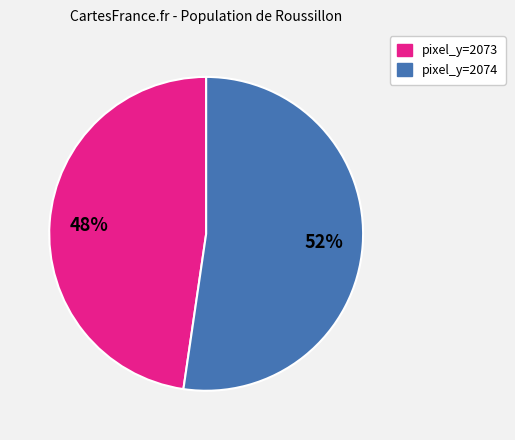

To the nearest percent, what is the average slice percentage?

50%